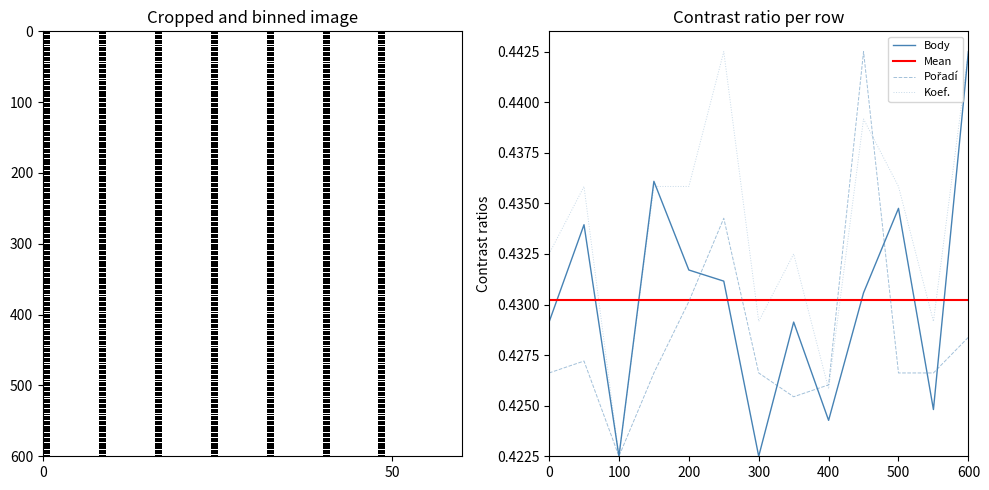

Rank the series by their maximum value, from highest to lowest.

Body, Pořadí, Koef.